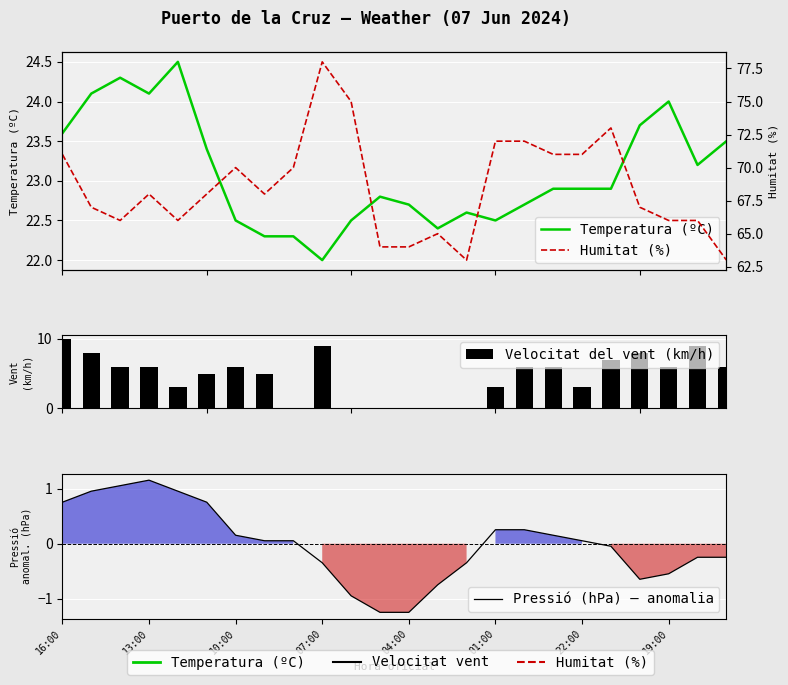

List the series in order of their peak value, highest first.

Humitat (%), Temperatura (ºC), Velocitat del vent (km/h), Pressió (hPa) — anomalia